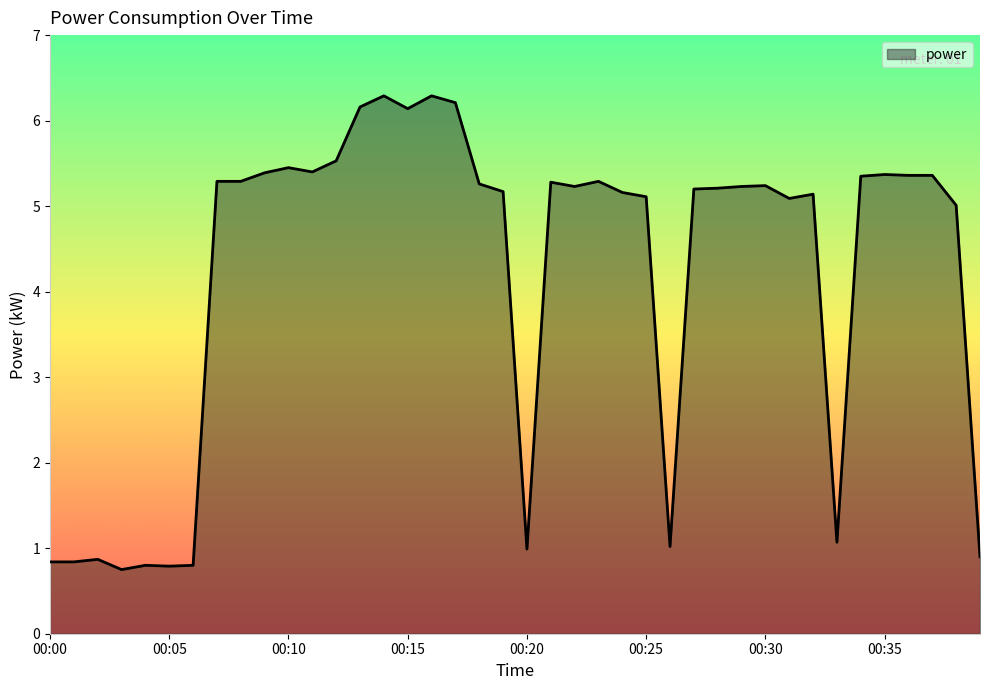

What is the difference between the maximum and minimum values?

5.5